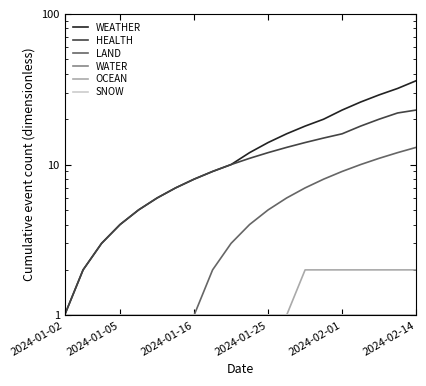

Is this an area chart (filled region under the line)?

No